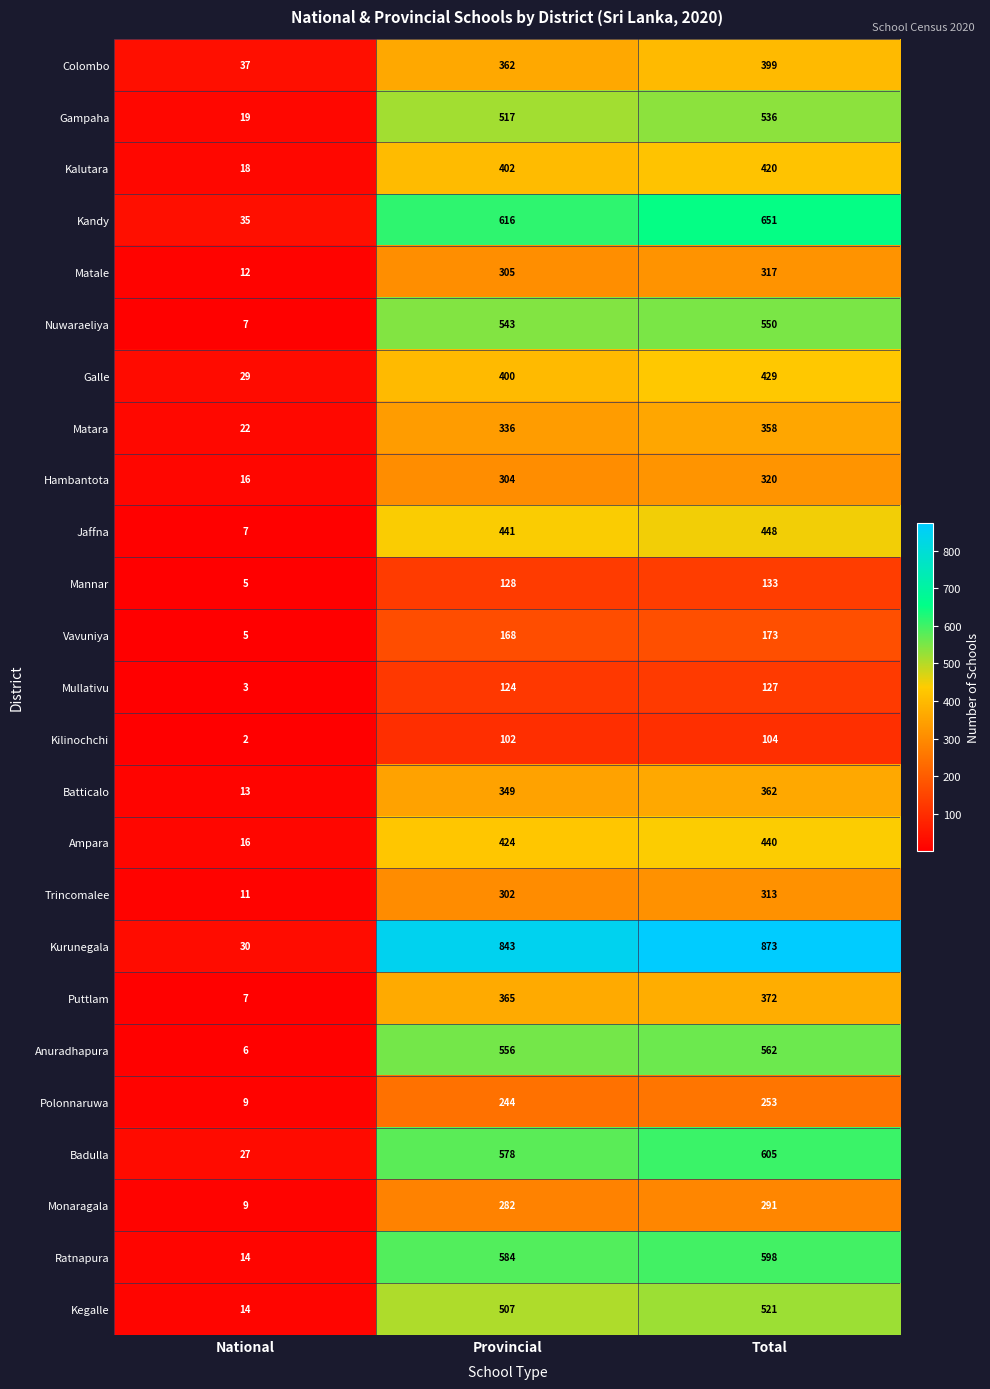

The Kilinochchi series shows 104 at Total. True or false?

True